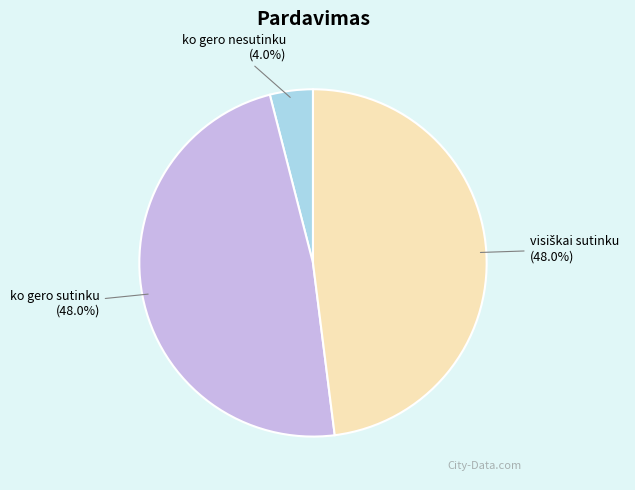

Is there any slice that represents more than half of the pie?

No